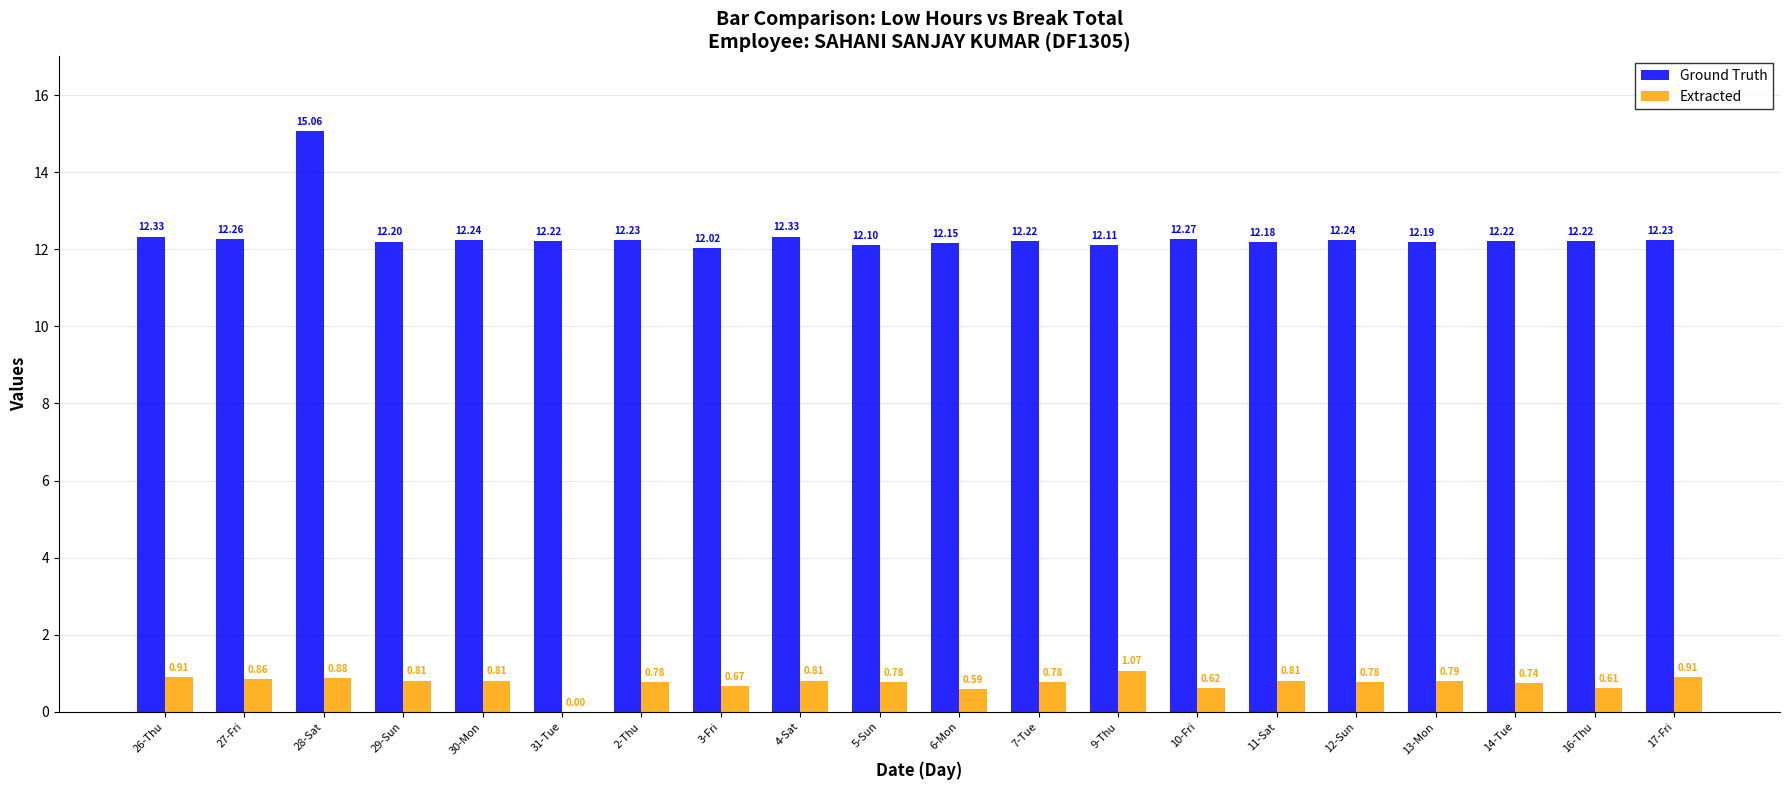

Between 28-Sat and 14-Tue, which series saw the biggest shift?

Ground Truth